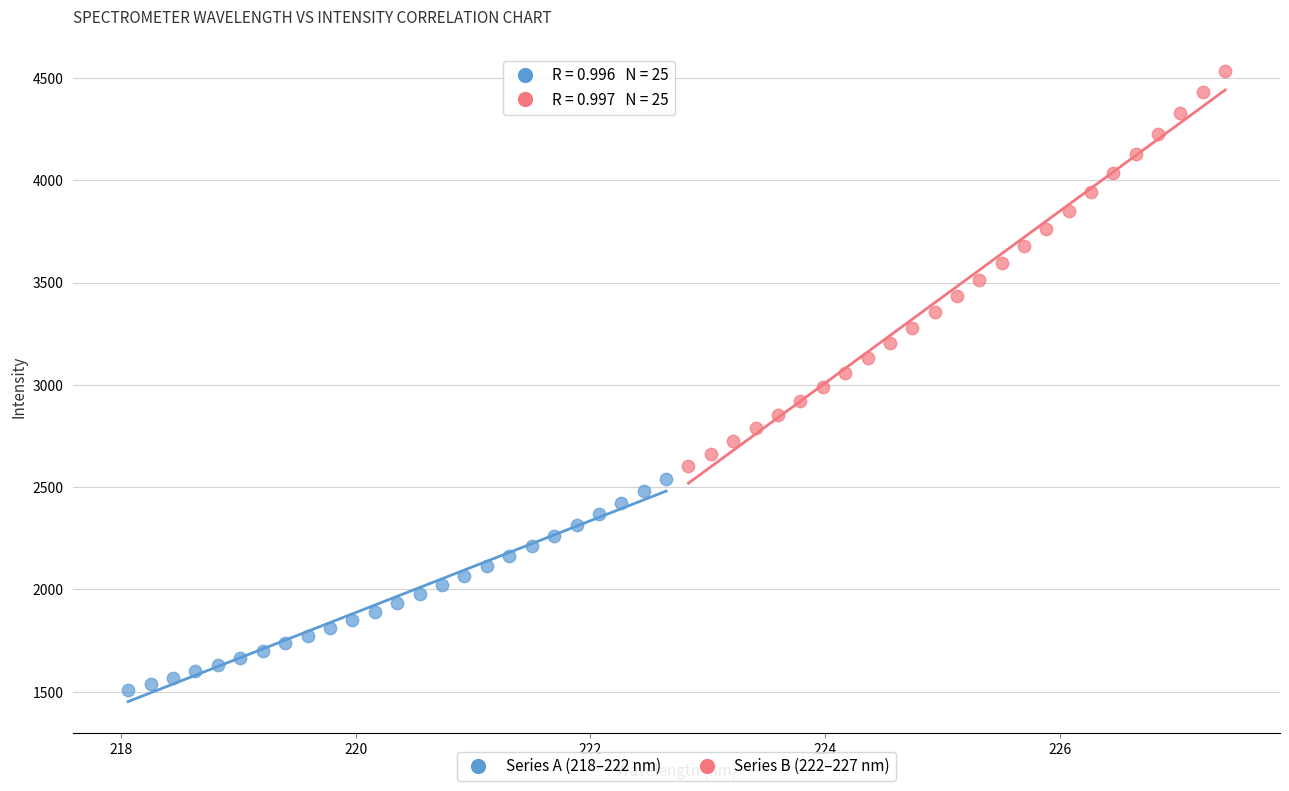

Which series has the largest Y range (max minus min)?

Series B (222–227 nm)